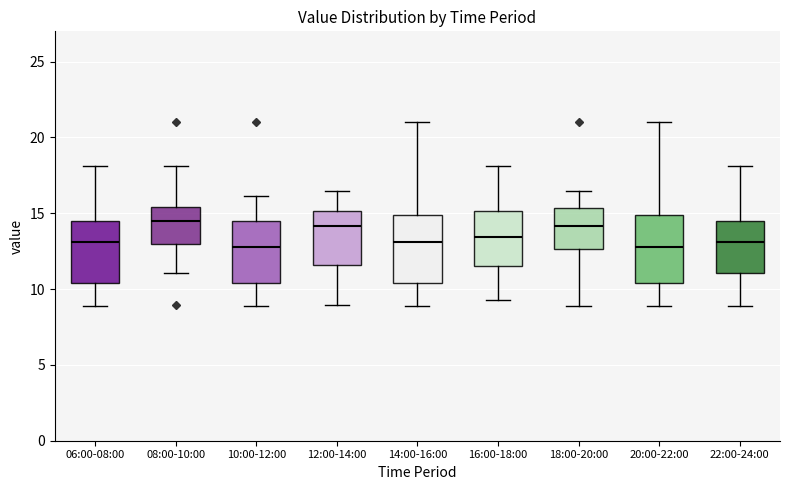

Reading left to right, read every box against the y-axis: the position of its median line, the range the box covers, and the ends of its whiskers. The values are not printed on the chart, so give them approximately, as read against the axis.

06:00-08:00: median 13.0, box 10.5 to 14.5, whiskers 9.0 to 18.0
08:00-10:00: median 14.5, box 13.0 to 15.5, whiskers 11.0 to 18.0
10:00-12:00: median 13.0, box 10.5 to 14.5, whiskers 9.0 to 16.0
12:00-14:00: median 14.0, box 11.5 to 15.0, whiskers 9.0 to 16.5
14:00-16:00: median 13.0, box 10.5 to 15.0, whiskers 9.0 to 21.0
16:00-18:00: median 13.5, box 11.5 to 15.0, whiskers 9.5 to 18.0
18:00-20:00: median 14.0, box 12.5 to 15.5, whiskers 9.0 to 16.5
20:00-22:00: median 13.0, box 10.5 to 15.0, whiskers 9.0 to 21.0
22:00-24:00: median 13.0, box 11.0 to 14.5, whiskers 9.0 to 18.0